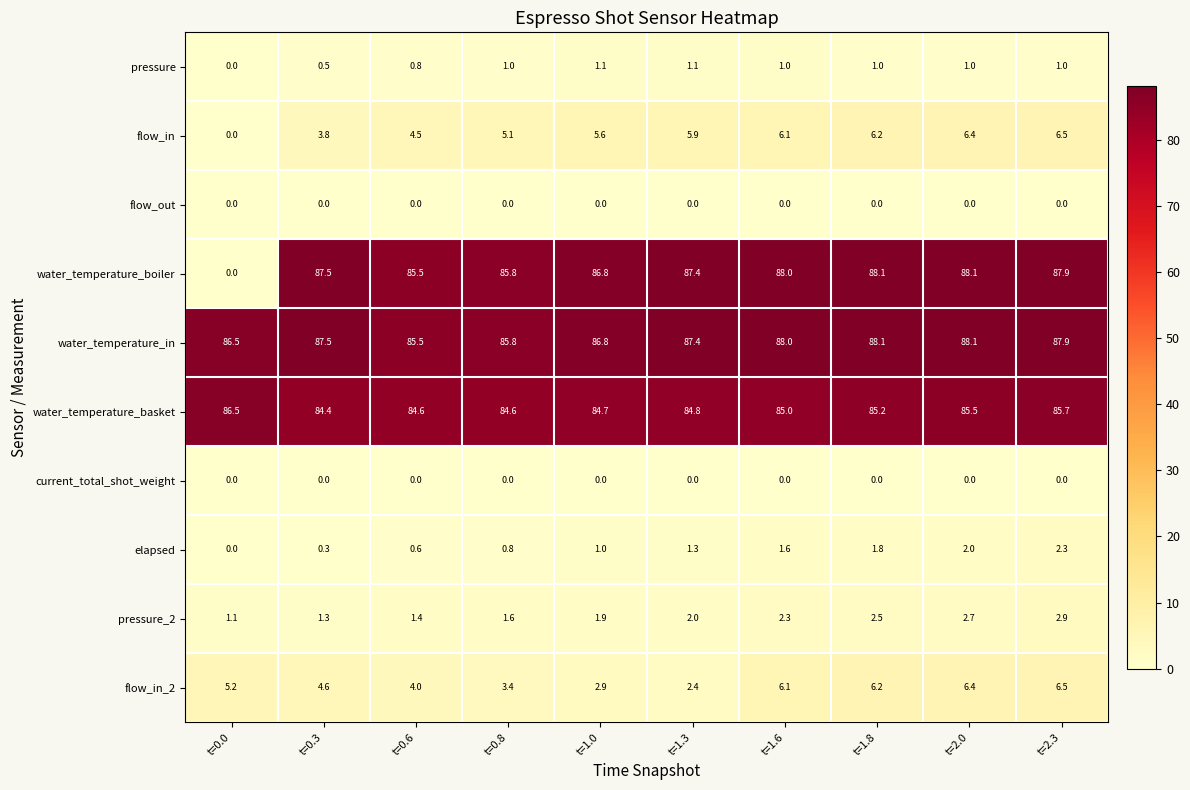

What is the difference between the maximum and minimum values in the flow_in_2 series?

4.1